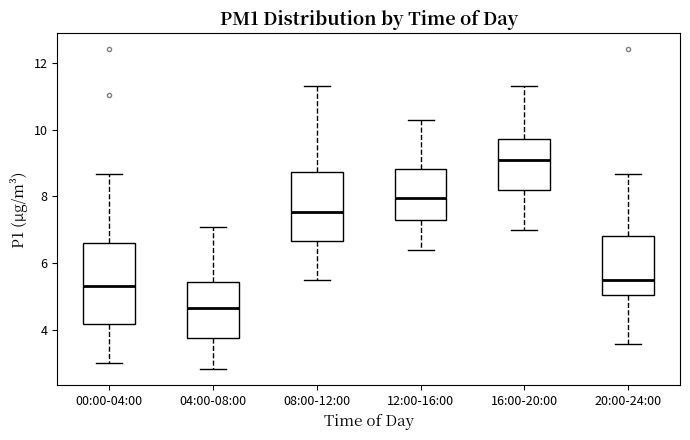

Reading left to right, transcribe this box plot: for each box, give where its median line is, the range the box spans, and where its two whiskers end, as read against the y-axis. The values are not printed on the chart, so give them approximately, as read against the axis.

00:00-04:00: median 5.4, box 4.2 to 6.6, whiskers 3.0 to 8.6
04:00-08:00: median 4.6, box 3.8 to 5.4, whiskers 2.8 to 7.2
08:00-12:00: median 7.6, box 6.6 to 8.8, whiskers 5.6 to 11.4
12:00-16:00: median 8.0, box 7.4 to 8.8, whiskers 6.4 to 10.4
16:00-20:00: median 9.2, box 8.2 to 9.8, whiskers 7.0 to 11.4
20:00-24:00: median 5.6, box 5.0 to 6.8, whiskers 3.6 to 8.6